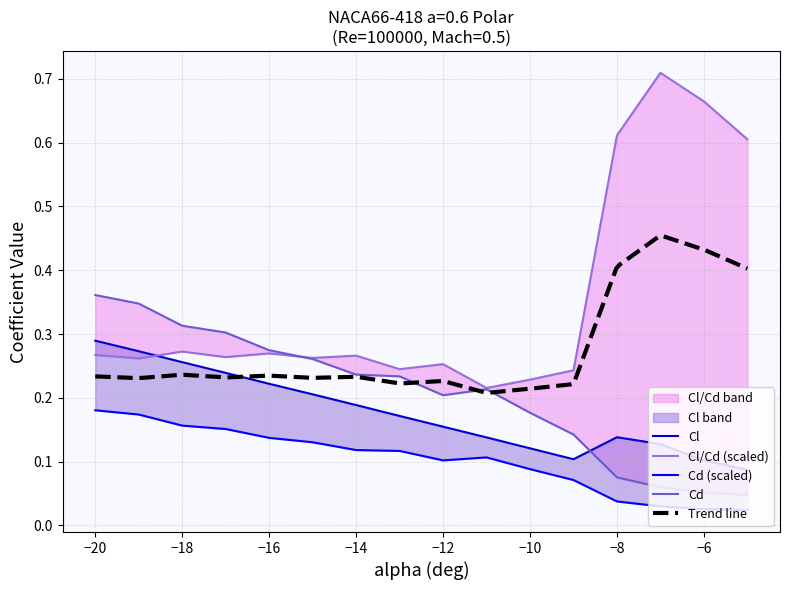

What is the greatest value displayed?

0.7